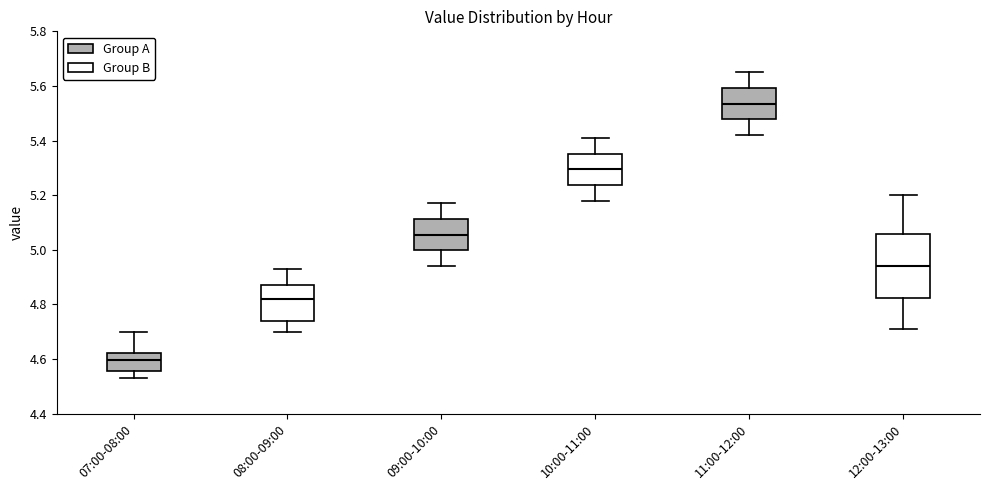

Reading left to right, read every box against the y-axis: the position of its median line, the range the box covers, and the ends of its whiskers. The values are not printed on the chart, so give them approximately, as read against the axis.

07:00-08:00: median 4.60, box 4.56 to 4.62, whiskers 4.54 to 4.70
08:00-09:00: median 4.82, box 4.74 to 4.88, whiskers 4.70 to 4.94
09:00-10:00: median 5.06, box 5.00 to 5.12, whiskers 4.94 to 5.18
10:00-11:00: median 5.30, box 5.24 to 5.36, whiskers 5.18 to 5.42
11:00-12:00: median 5.54, box 5.48 to 5.60, whiskers 5.42 to 5.66
12:00-13:00: median 4.94, box 4.82 to 5.06, whiskers 4.72 to 5.20